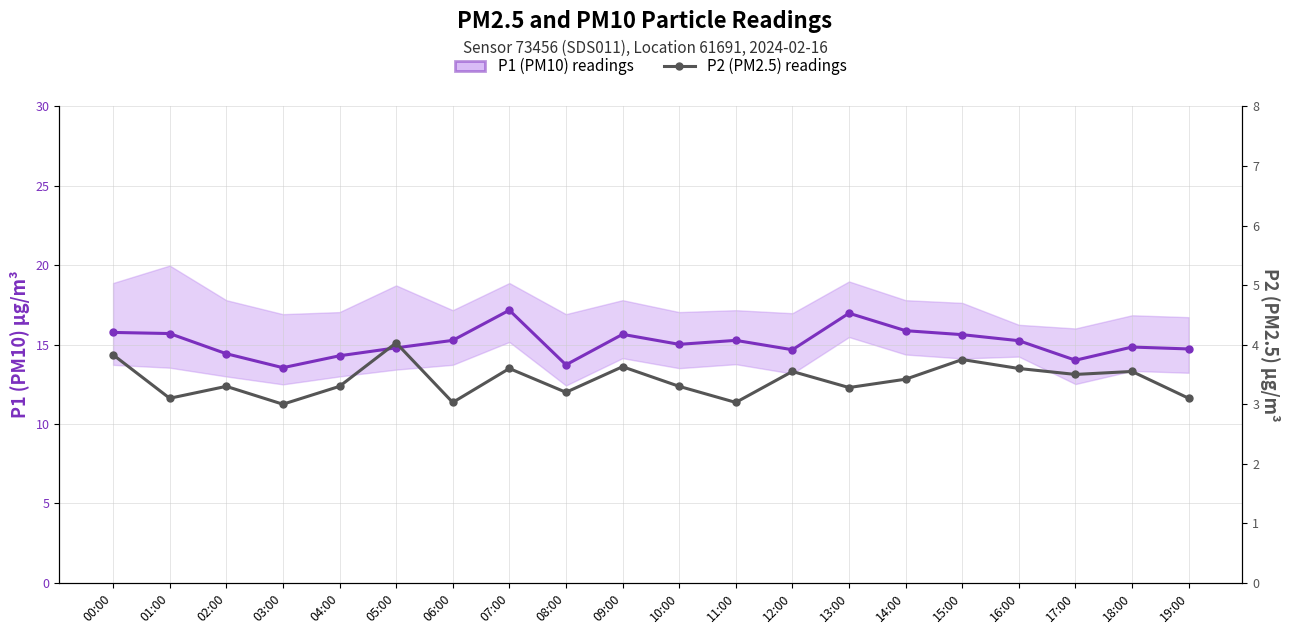

What is the spread (max minus min) of values at 11:00?

12.2